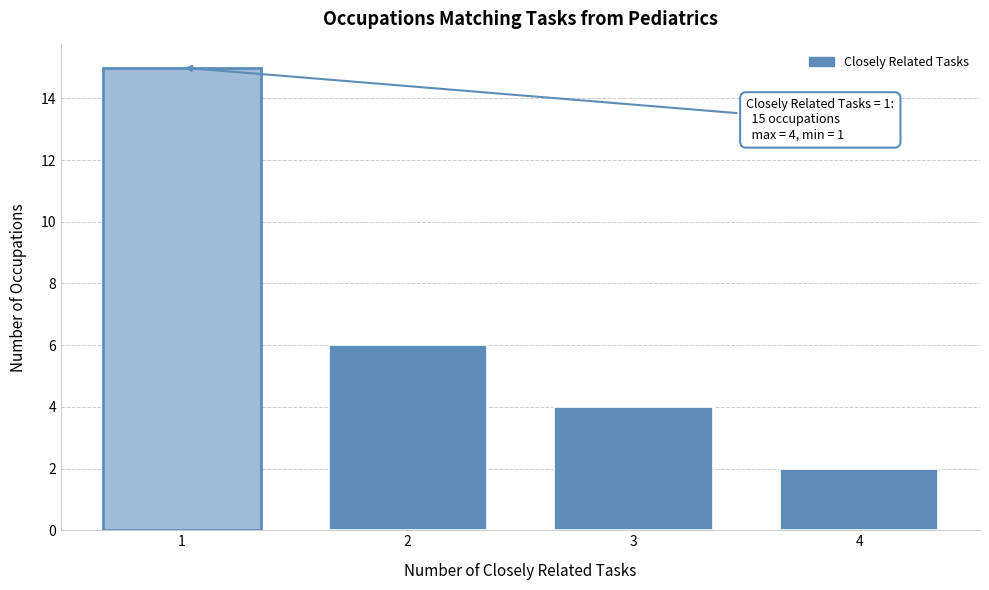

Reading left to right, list all the values displayed in this chart.

1=15	2=6	3=4	4=2